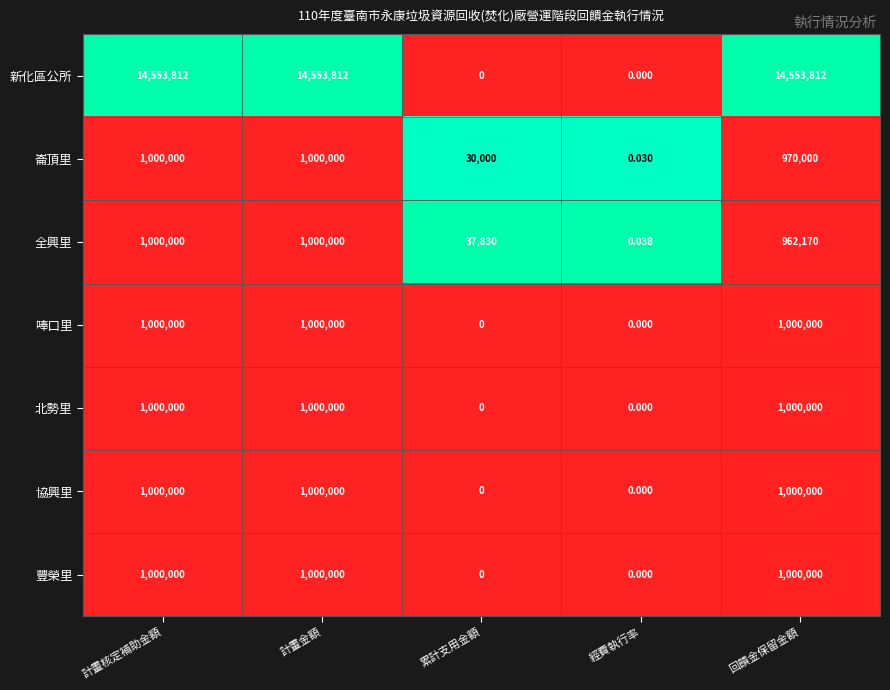

Which series has the largest range (max minus min)?

新化區公所